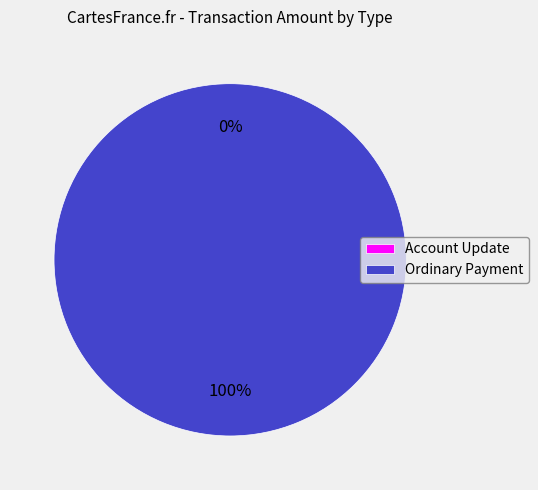

Rank the categories by value from lowest to highest.

Account Update, Ordinary Payment